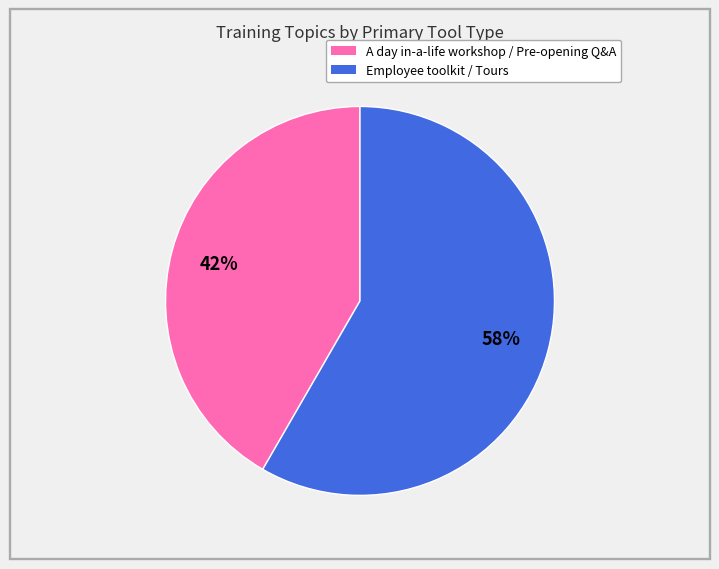

Is the sum of A day in-a-life workshop / Pre-opening Q&A and Employee toolkit / Tours greater than half?

Yes